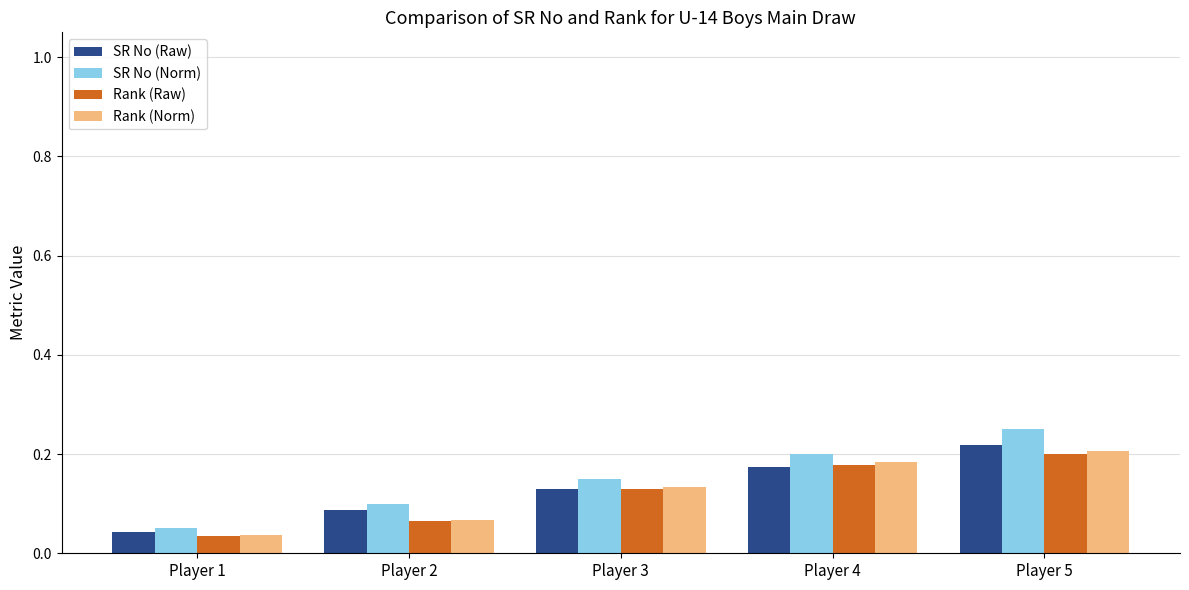

What are all the series names shown in the legend?

SR No (Raw), SR No (Norm), Rank (Raw), Rank (Norm)